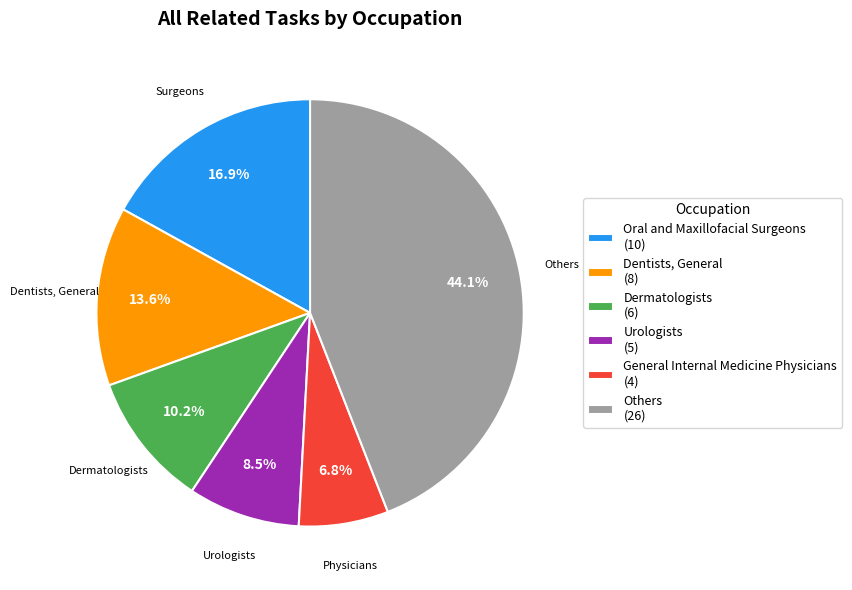

What is the ratio of the value at Dentists, General (8) to the value at Urologists (5)?

1.6